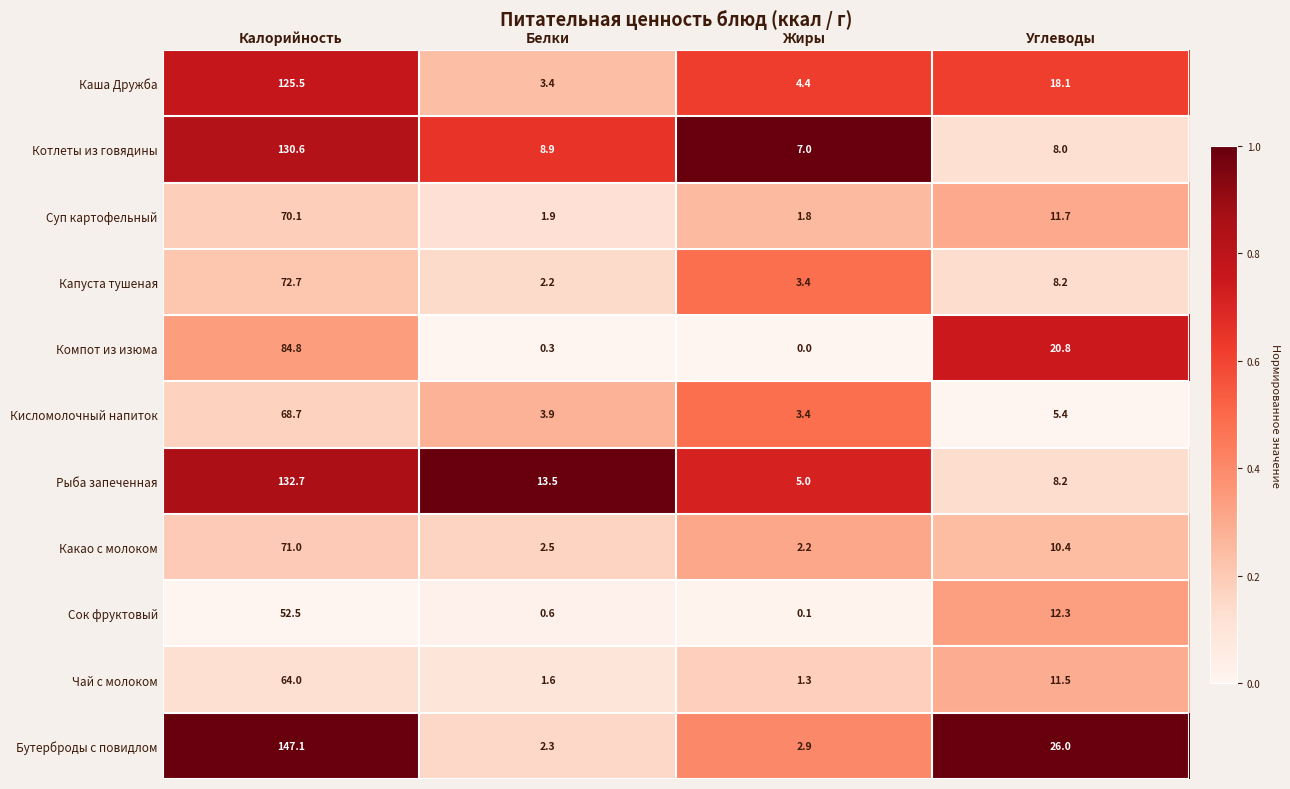

What is the difference between the highest and lowest values at Белки?

13.2